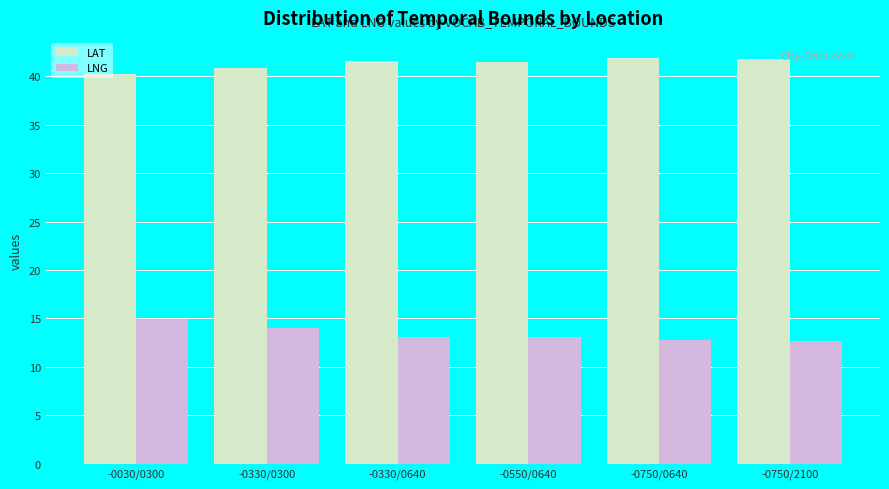

What is the difference between the maximum and minimum values in the LAT series?

1.6